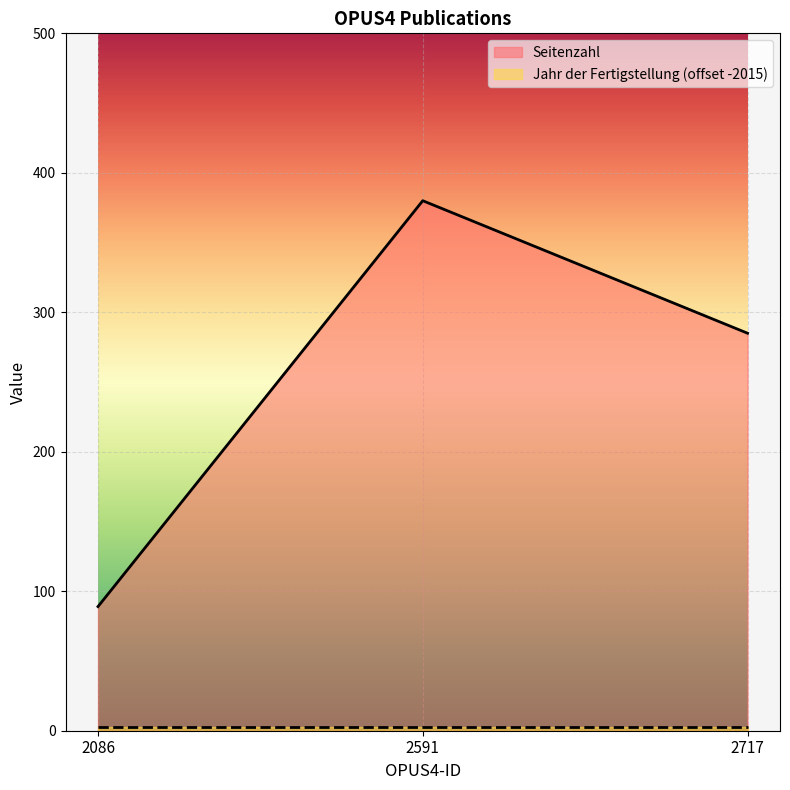

Does the chart display data point markers on the line(s)?

No